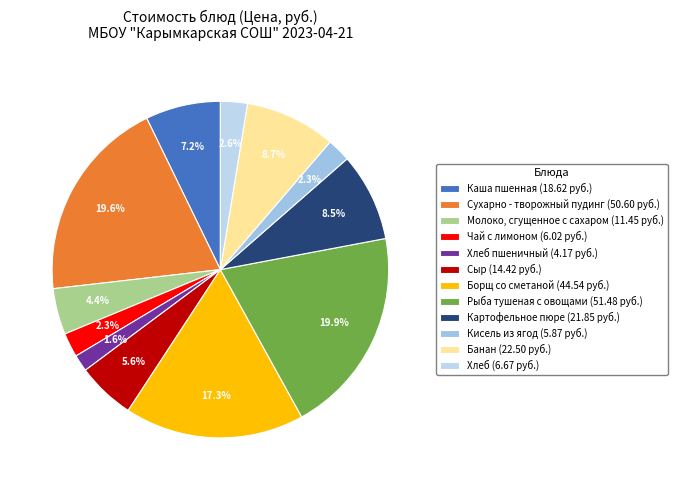

Which slice is the smallest?

Хлеб пшеничный (4.17 руб.)